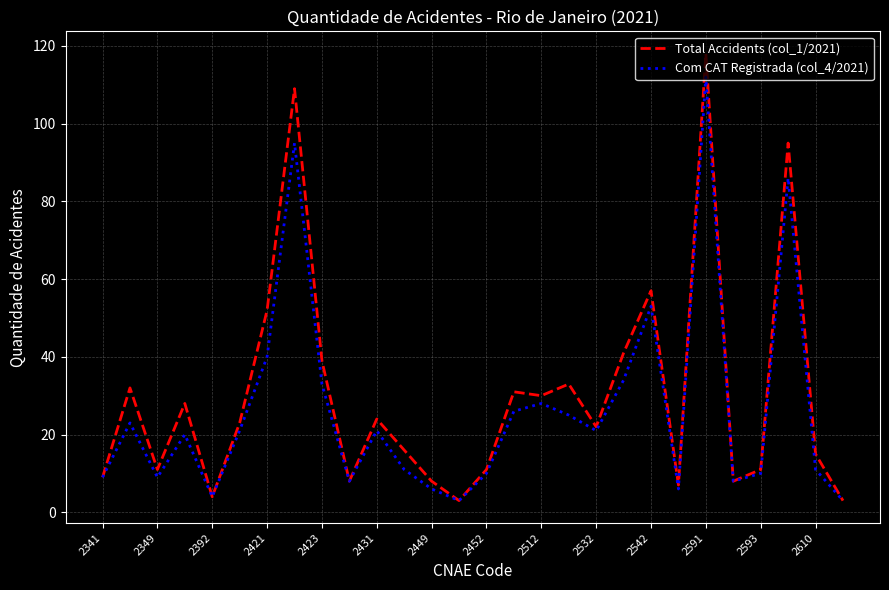

What is the greatest value displayed?

118